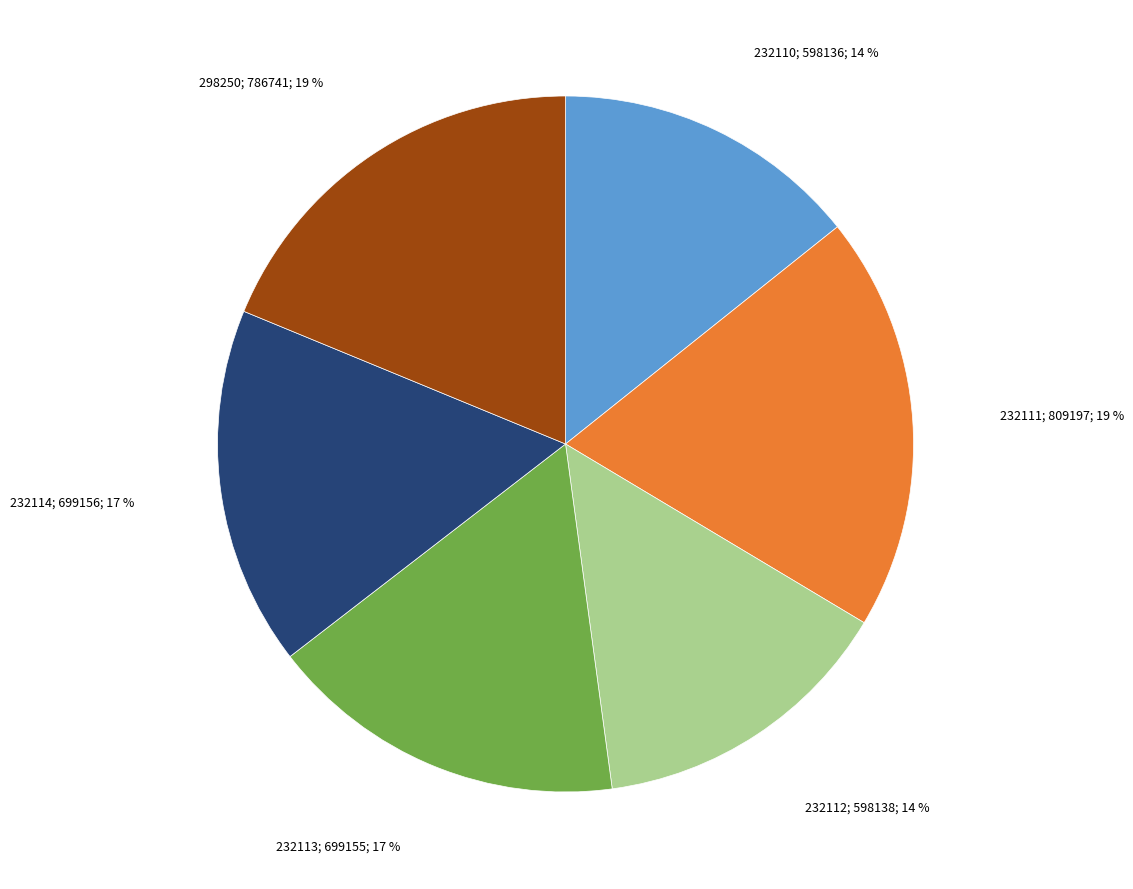

To the nearest percent, what is the difference between the largest and smallest slice percentages?

5%